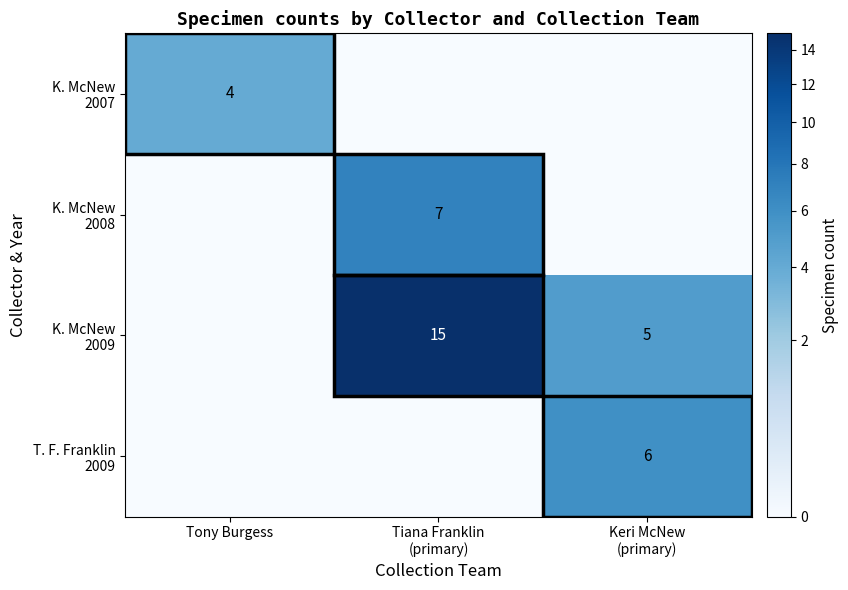

The value of K. McNew 2009 at Tiana Franklin (primary) is 15. True or false?

True